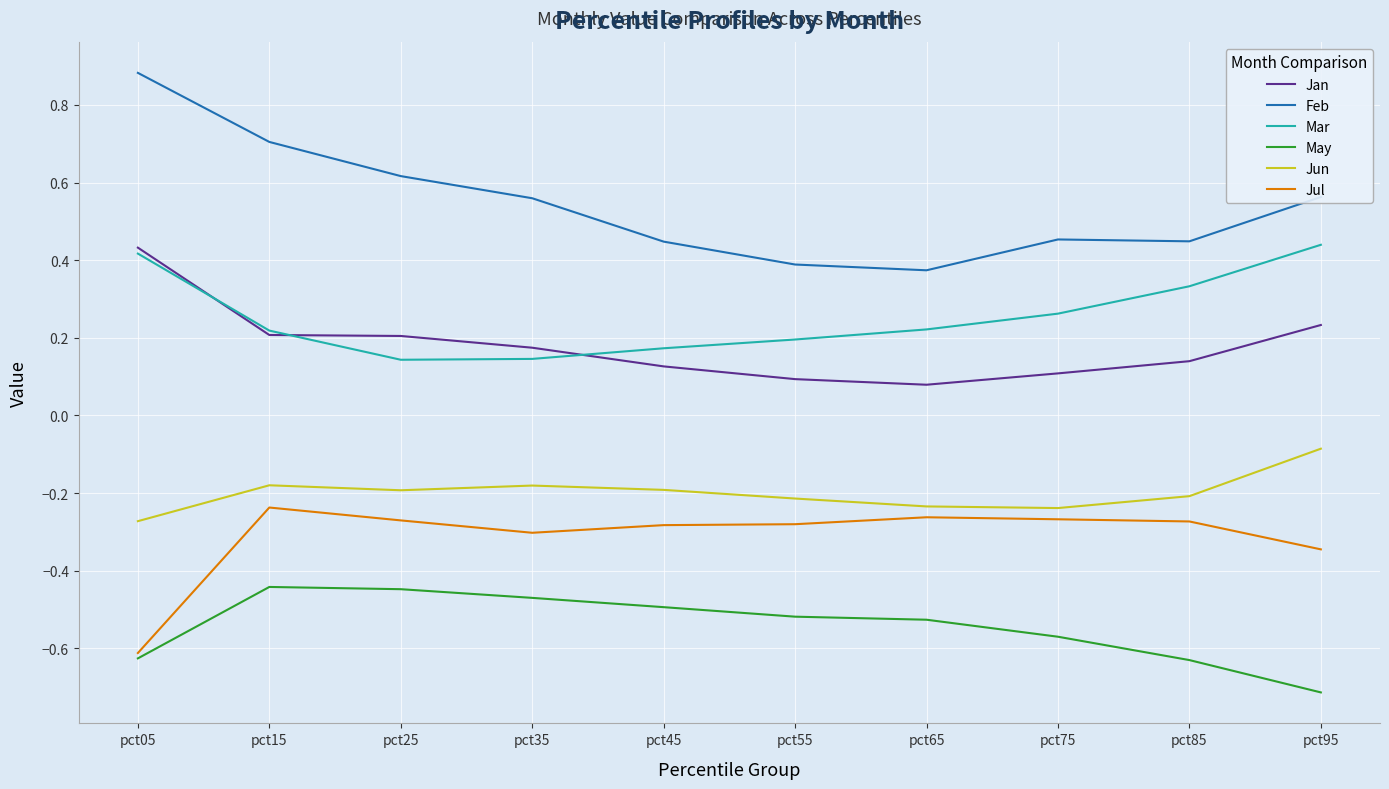

True or false: Feb and May intersect in this chart.

False